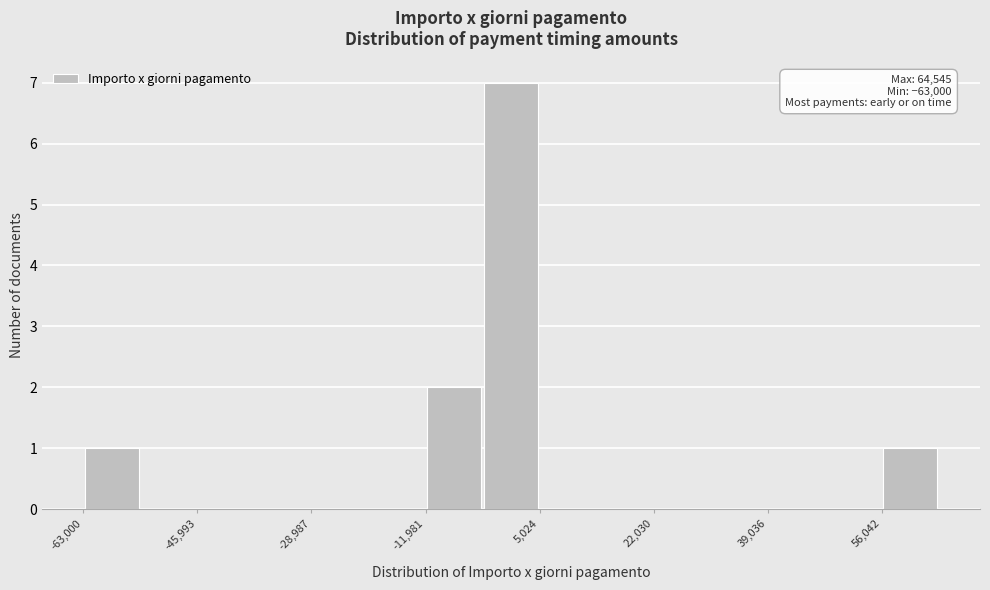

Over which range of the x-axis is the bar tallest?

-4000 to 6000